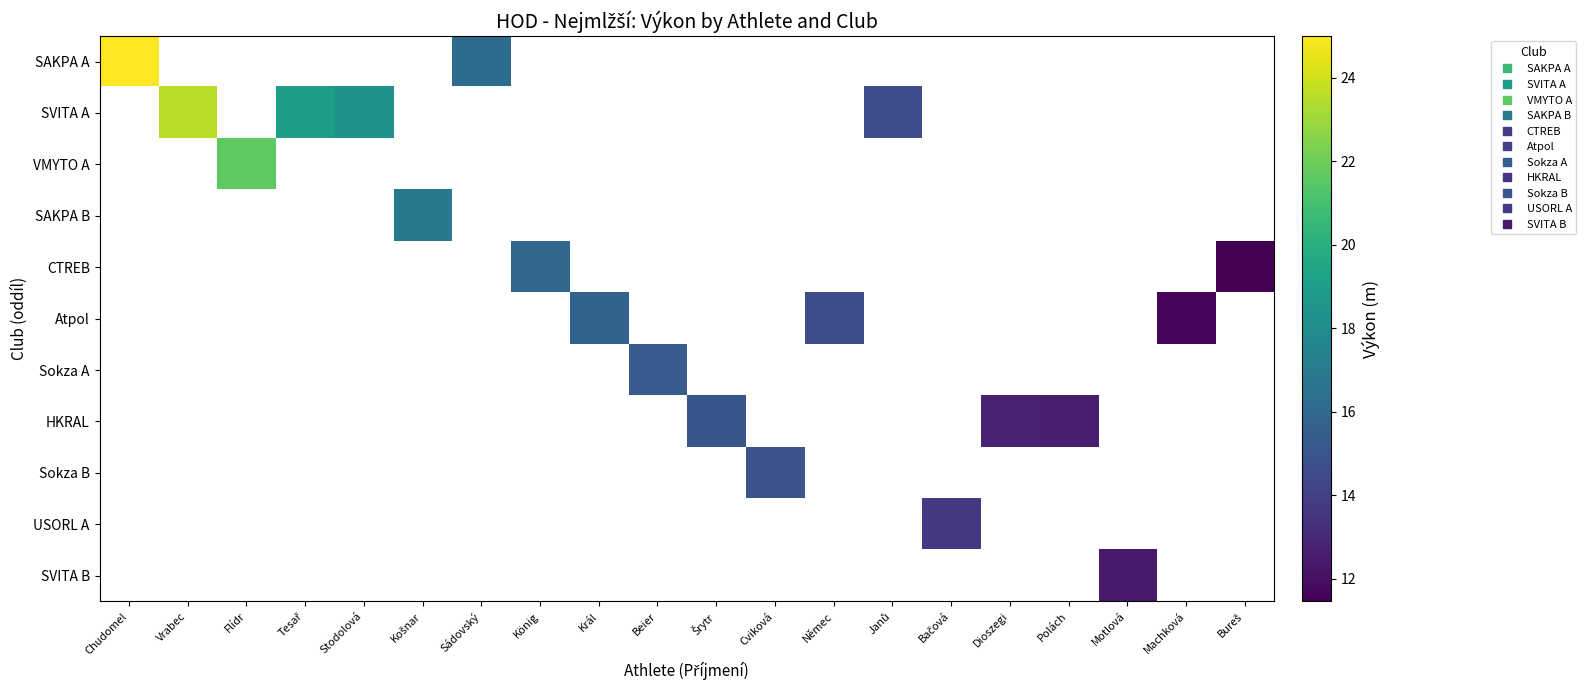

What is the approximate value of Sokza B at Cviková?

15.0